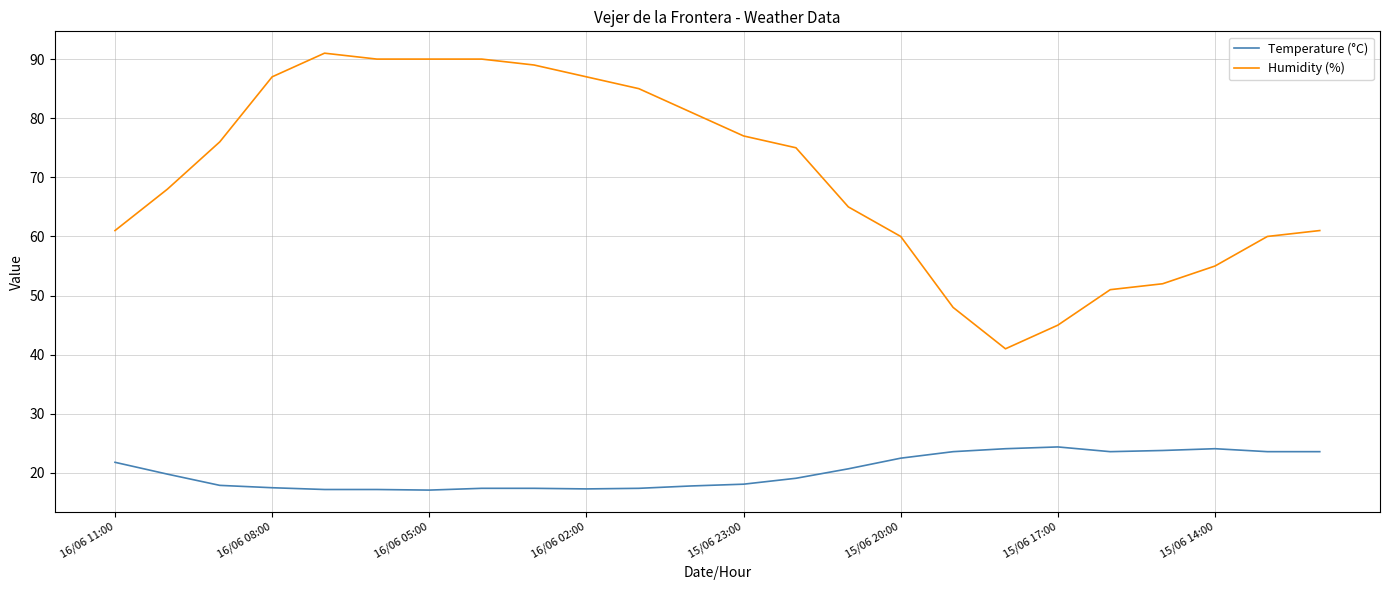

Which series has the largest range (max minus min)?

Humidity (%)